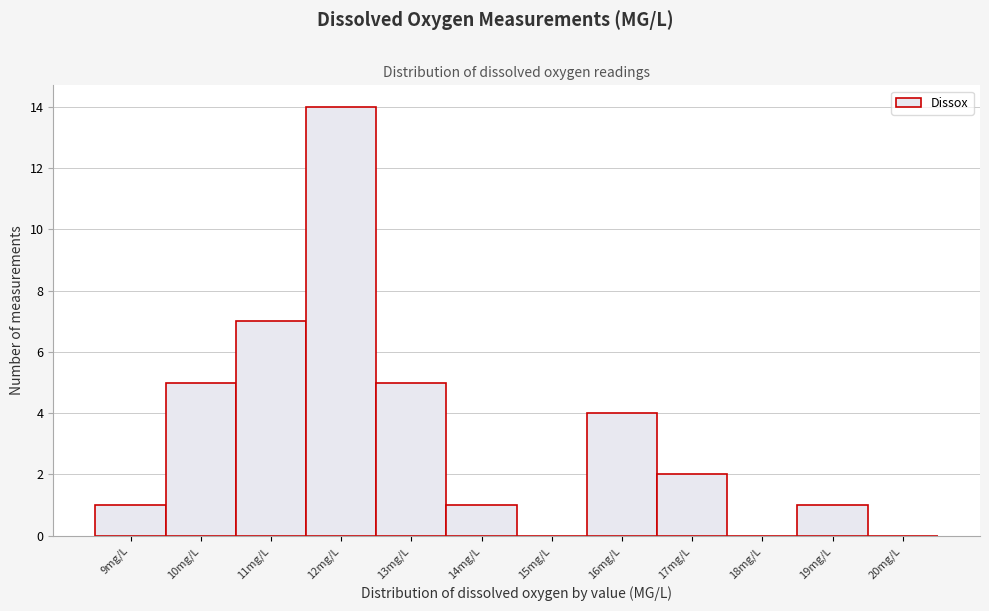

Reading left to right, transcribe all the data shown in this chart.

9mg/L=1	10mg/L=5	11mg/L=7	12mg/L=14	13mg/L=5	14mg/L=1	15mg/L=0	16mg/L=4	17mg/L=2	18mg/L=0	19mg/L=1	20mg/L=0